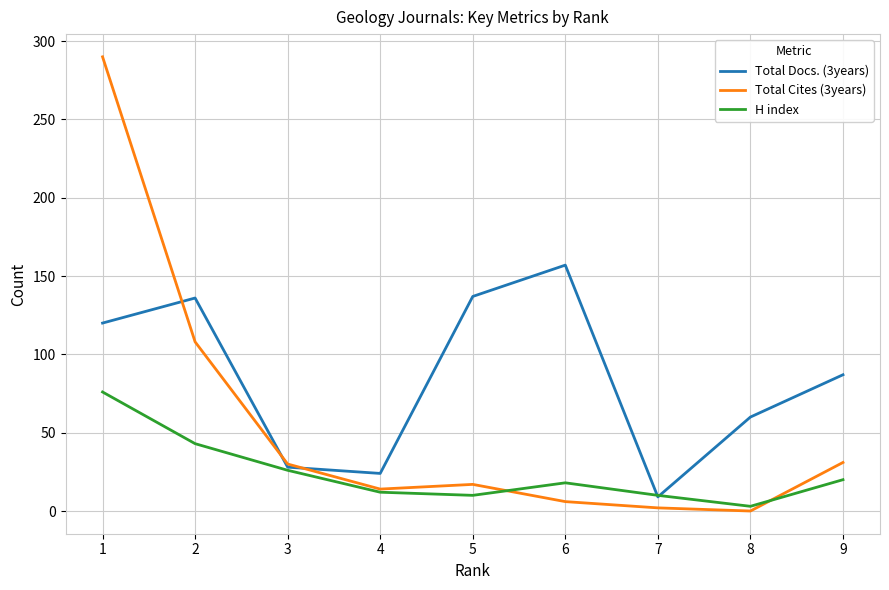

Which series has the largest total across all categories?

Total Docs. (3years)